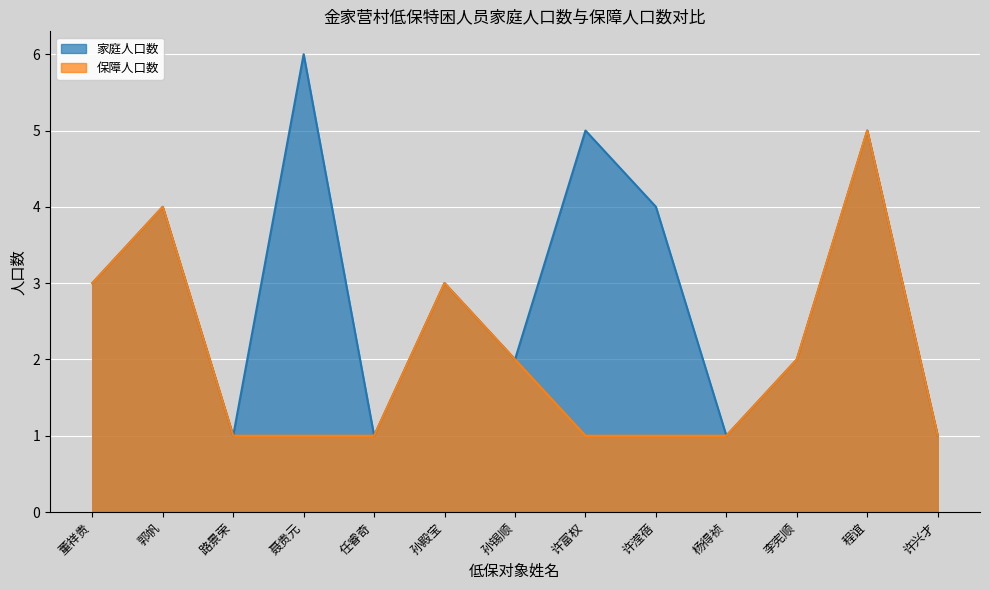

Reading left to right, transcribe all the data shown in this chart.

家庭人口数: 董祥贵=3	郭帆=4	路景荣=1	聂贵元=6	任睿奇=1	孙殿宝=3	孙锡顺=2	许富权=5	许滢蓓=4	杨得祯=1	李宪顺=2	程谊=5	许兴才=1
保障人口数: 董祥贵=3	郭帆=4	路景荣=1	聂贵元=1	任睿奇=1	孙殿宝=3	孙锡顺=2	许富权=1	许滢蓓=1	杨得祯=1	李宪顺=2	程谊=5	许兴才=1